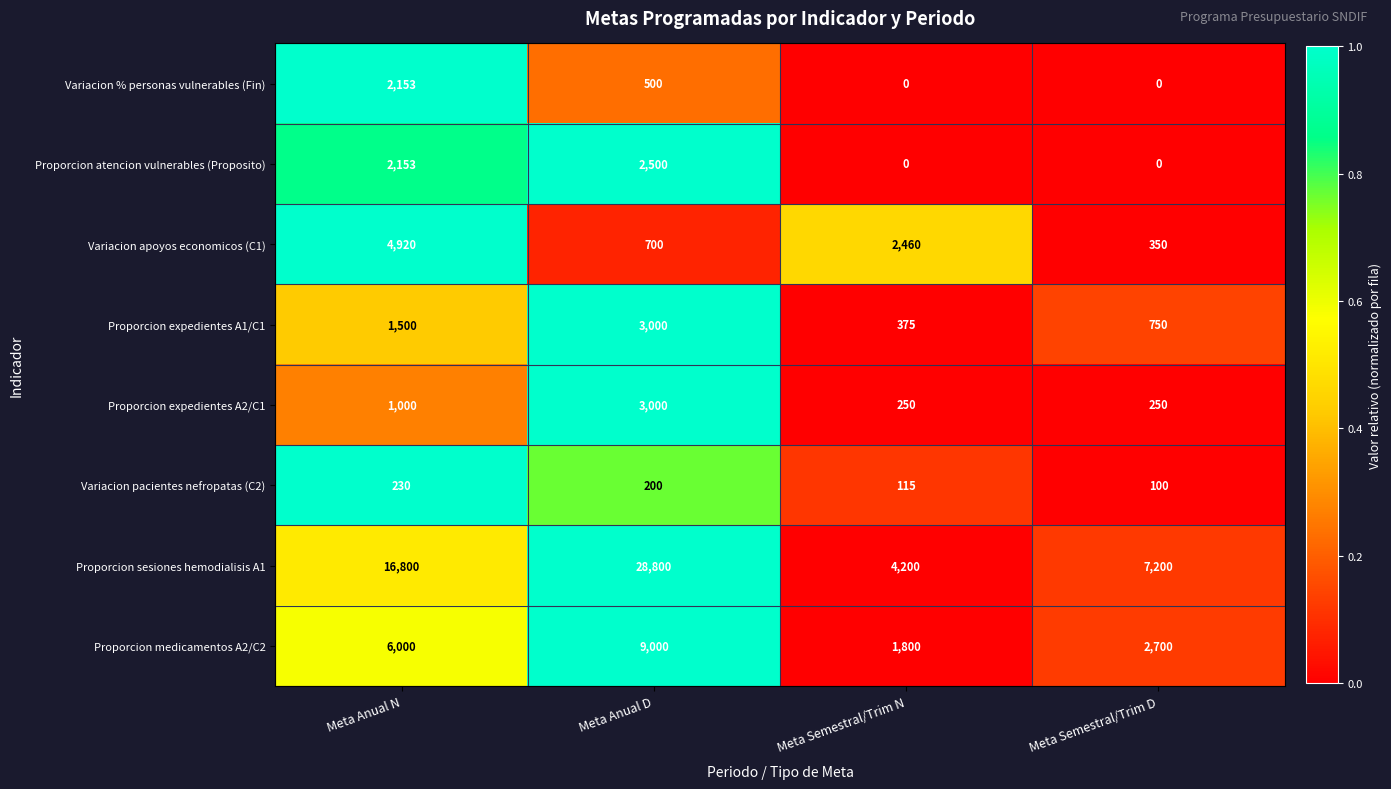

True or false: Proporcion medicamentos A2/C2 has a value of 9000 at Meta Anual D.

True